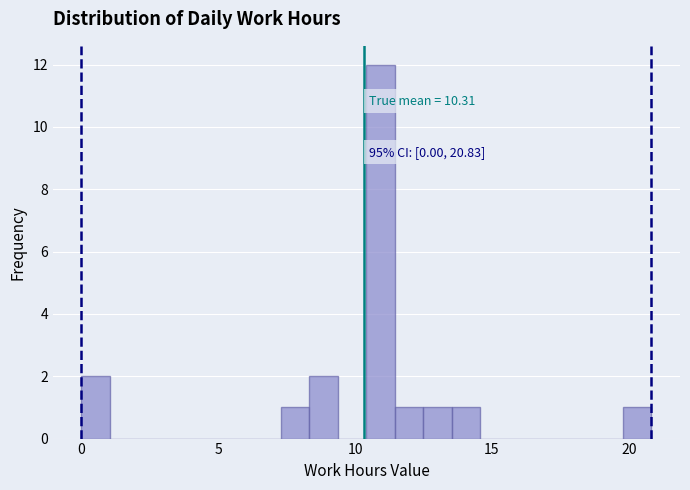

Around what value on the x-axis is the tallest bar? Give the approximate position of its centre, as read against the axis.

11.0